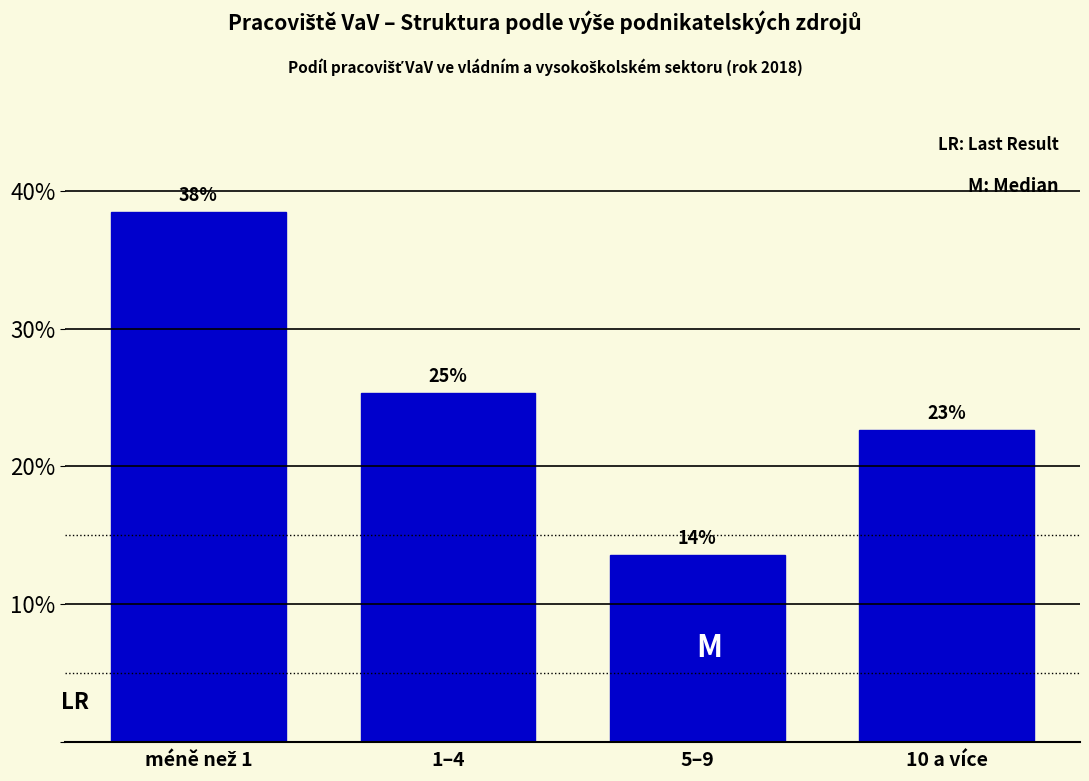

How many bars are there in total?

4